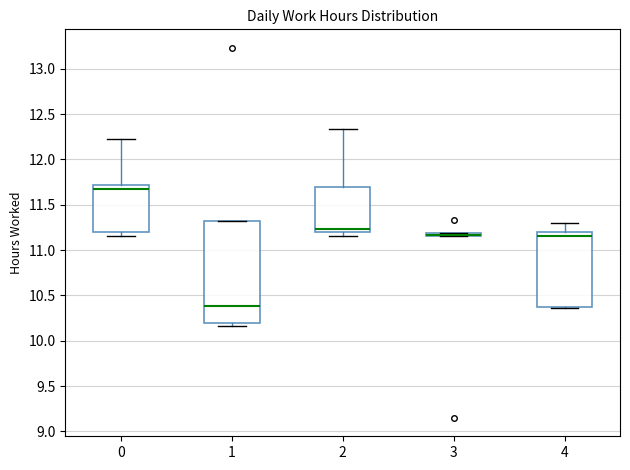

Where is the upper edge of the box at x = 3 on the y-axis? The values are not printed on the chart, so give them approximately, as read against the axis.

11.20